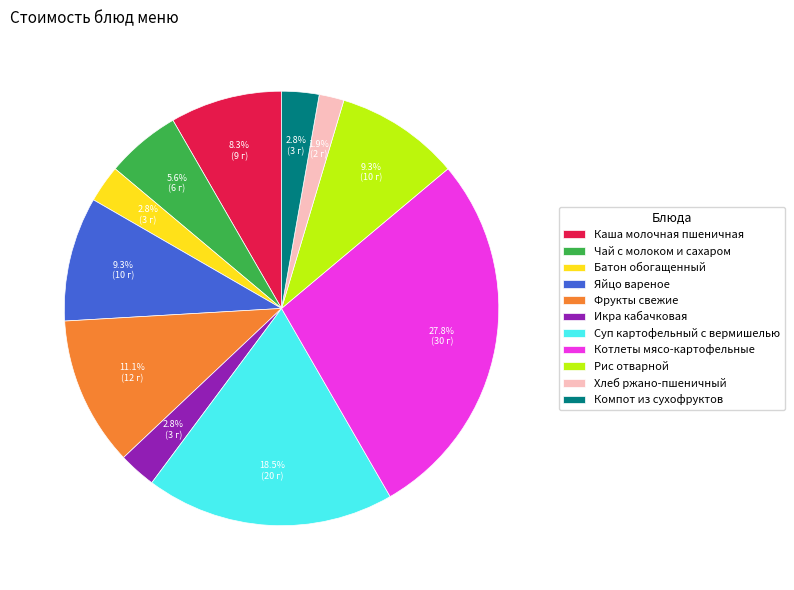

Is the sum of Рис отварной and Икра кабачковая greater than half?

No